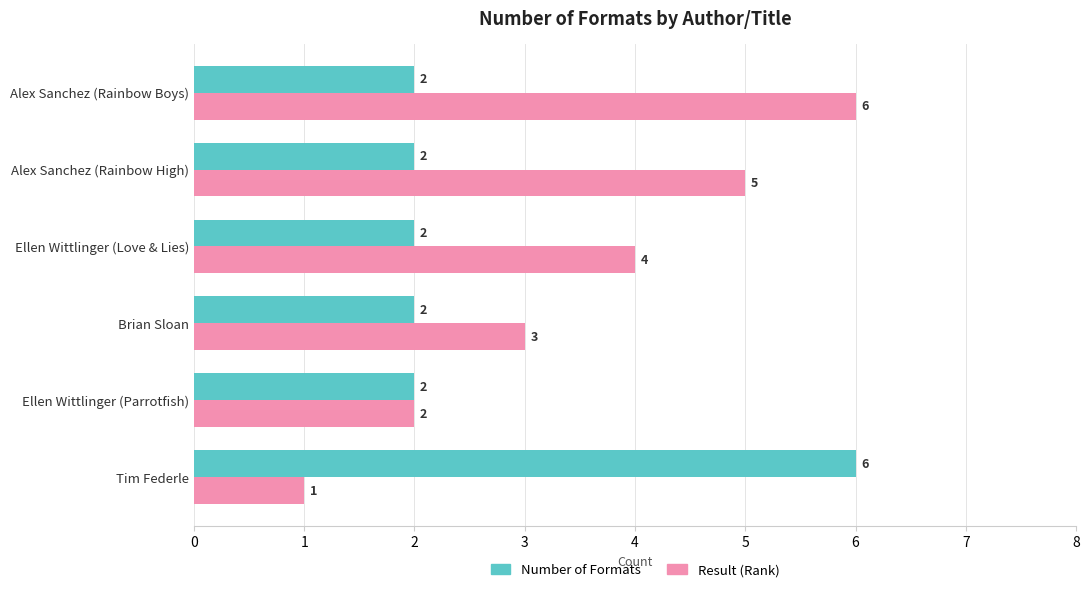

Which series has the widest spread of values?

Result (Rank)